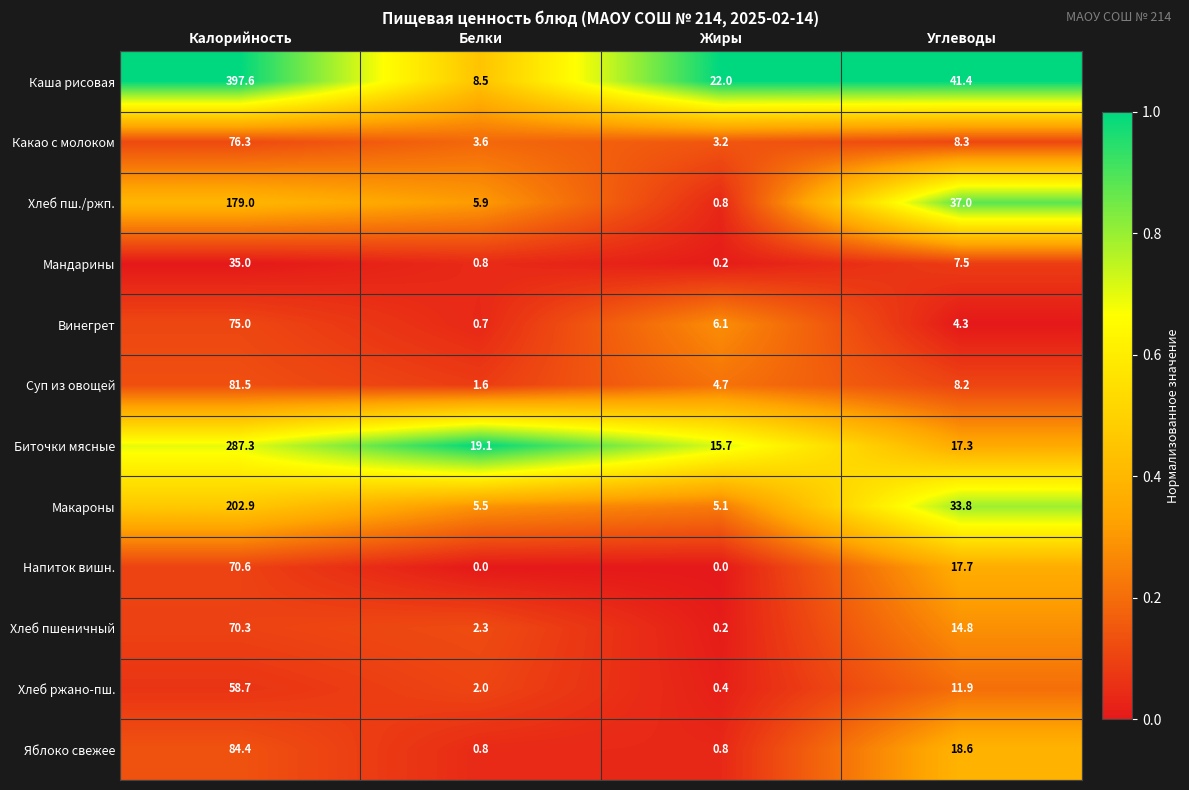

The value of Макароны at Калорийность is 202.9. True or false?

True